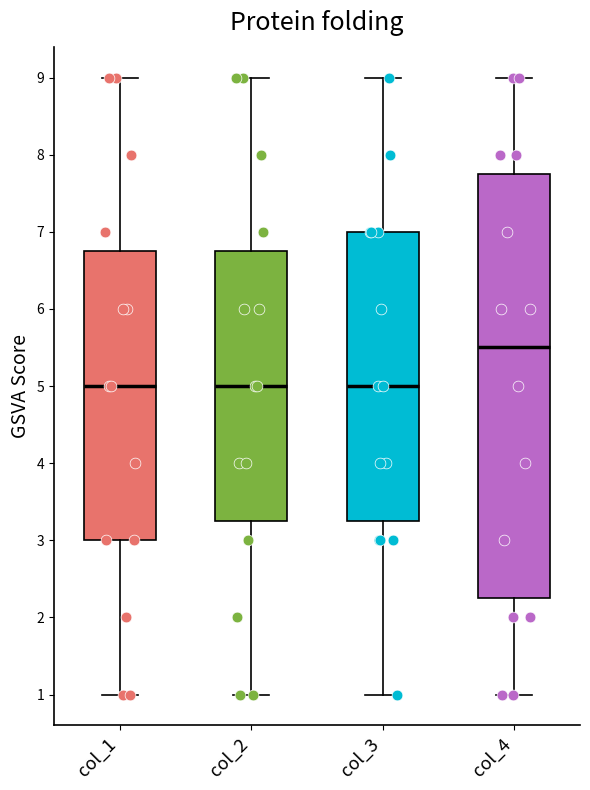

Where is the lower edge of the box for col_1 on the y-axis? The values are not printed on the chart, so give them approximately, as read against the axis.

3.0